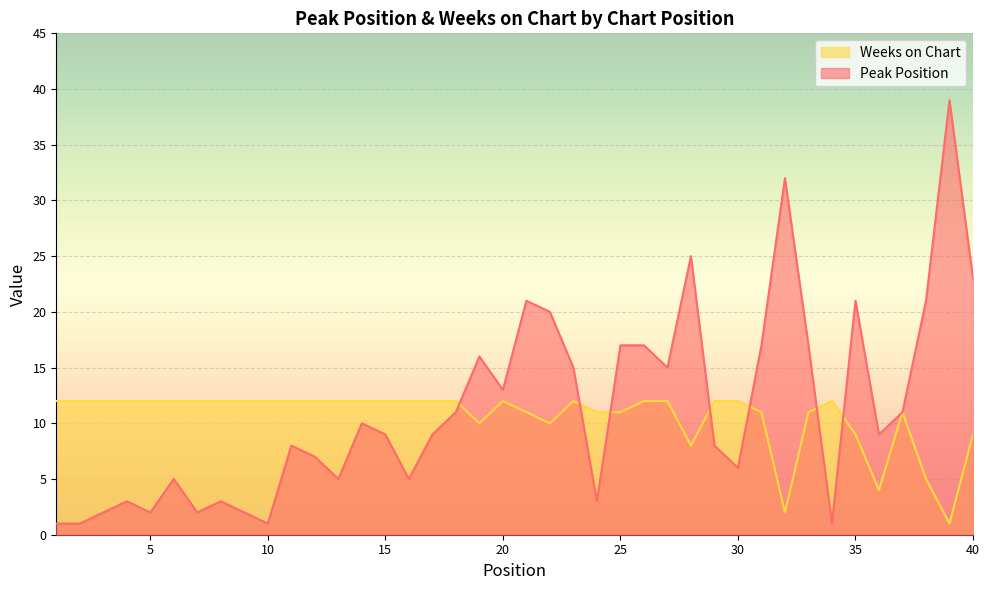

Rank the series by their average value, from lowest to highest.

Weeks on Chart, Peak Position